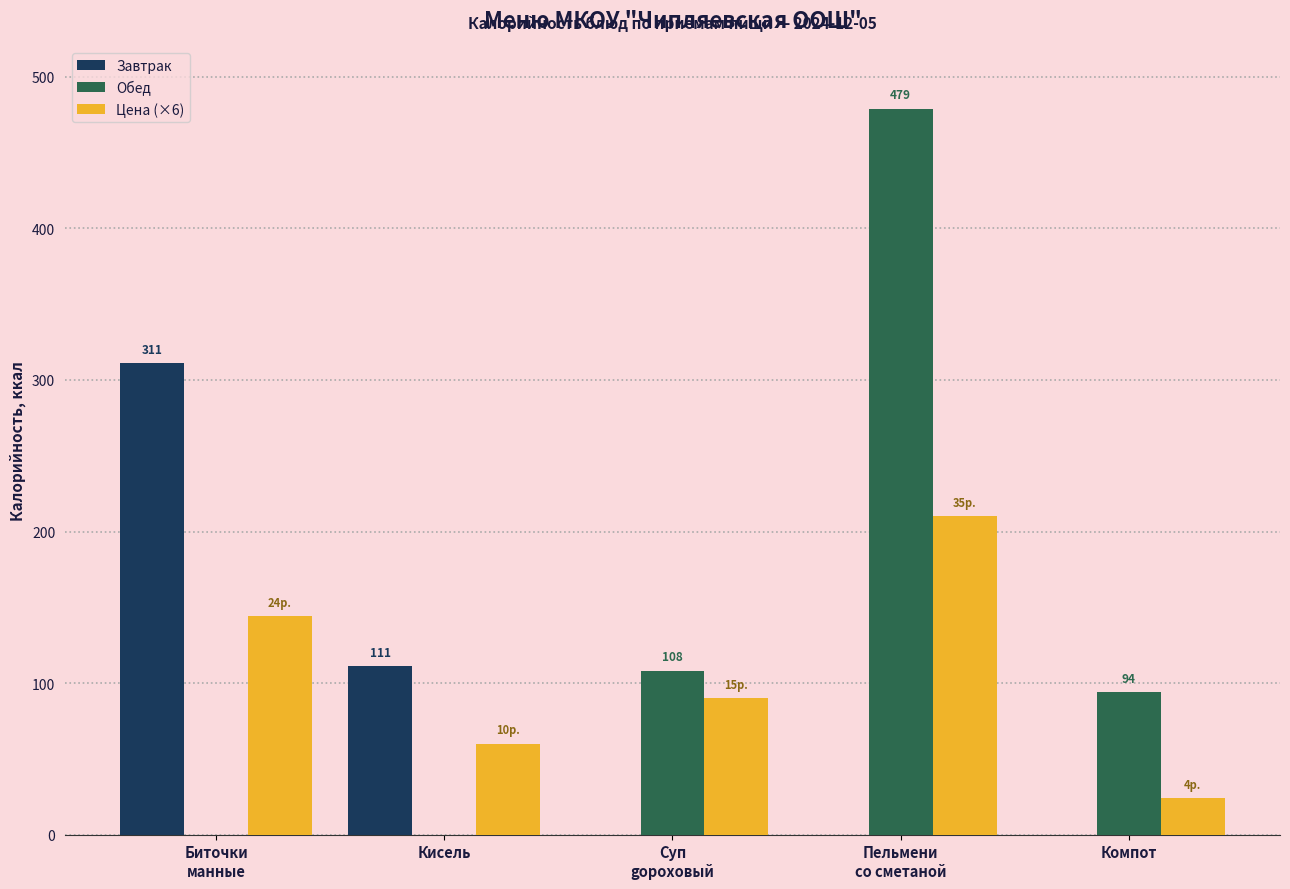

What is the average value of the Цена (×6) series?

106